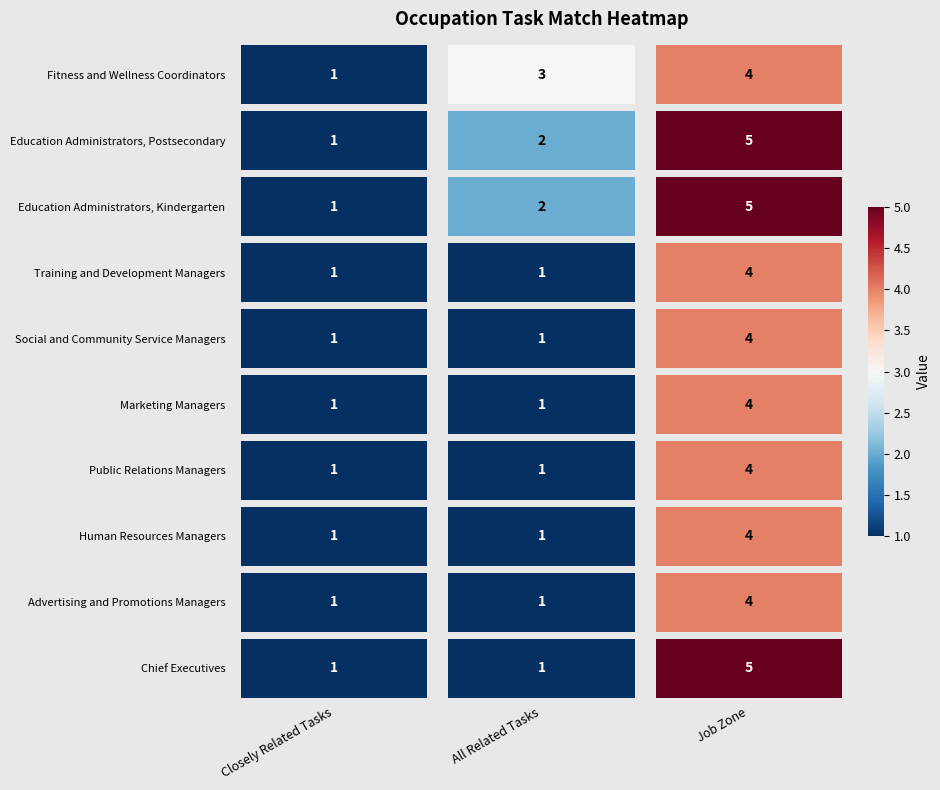

How many distinct data groups are displayed?

10